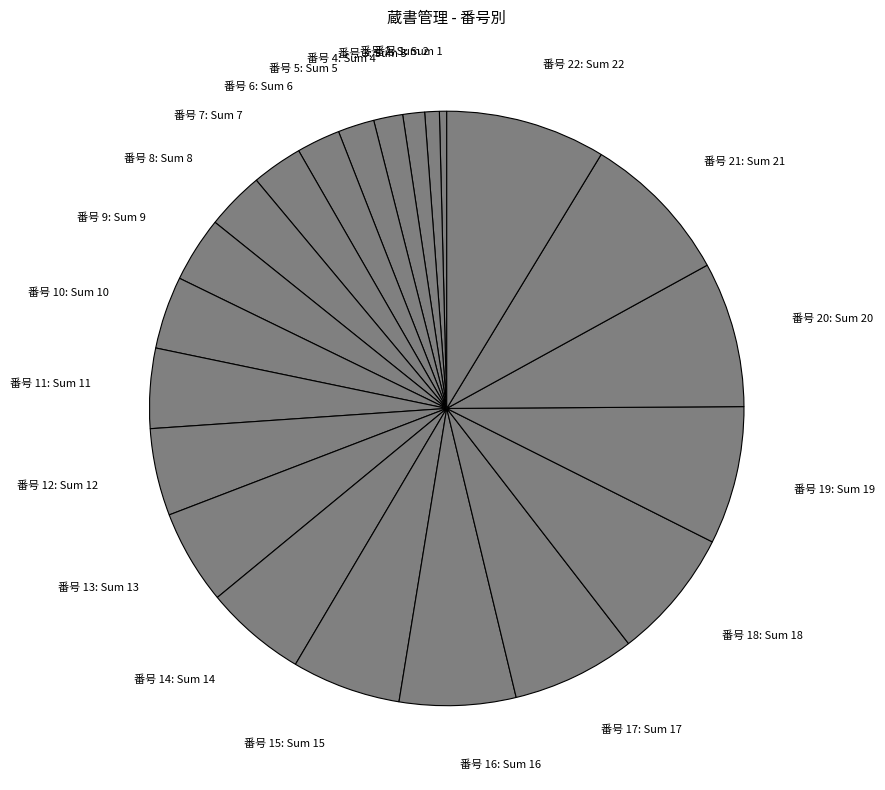

Is there any slice that represents more than half of the pie?

No